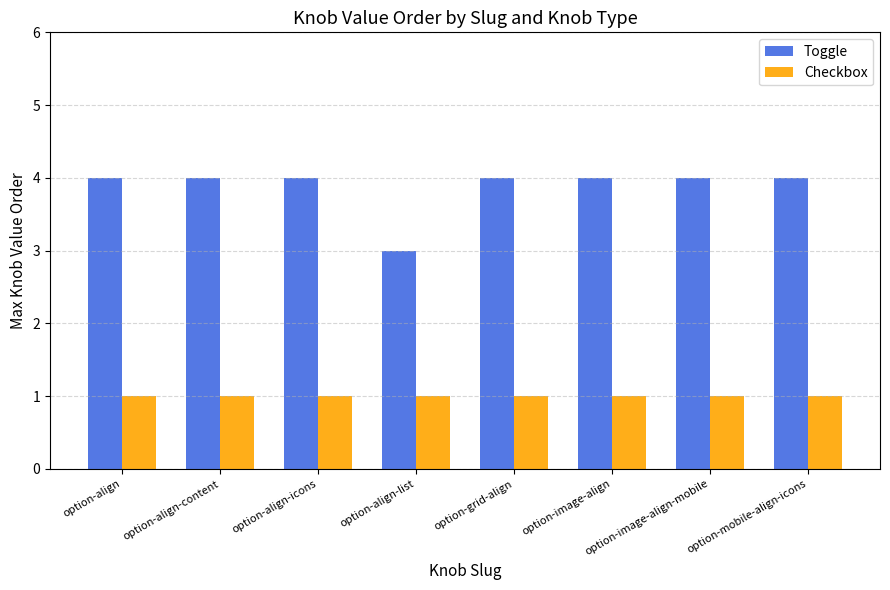

What is the highest value of the Checkbox series?

1